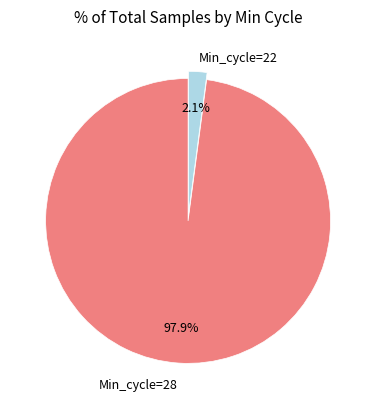

Is there a majority slice in this chart?

Yes